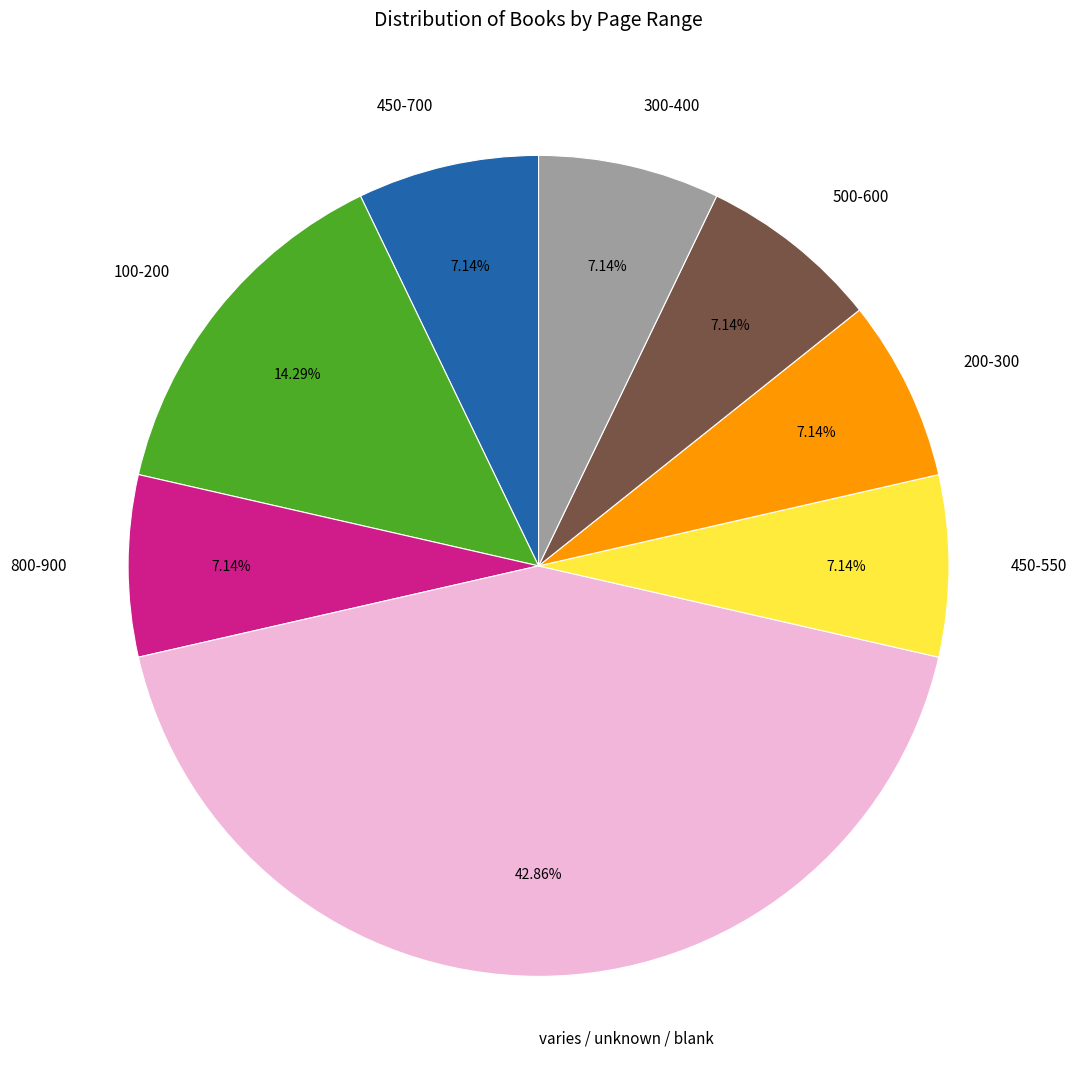

Is it true that 800-900 is 19% of the pie?

False